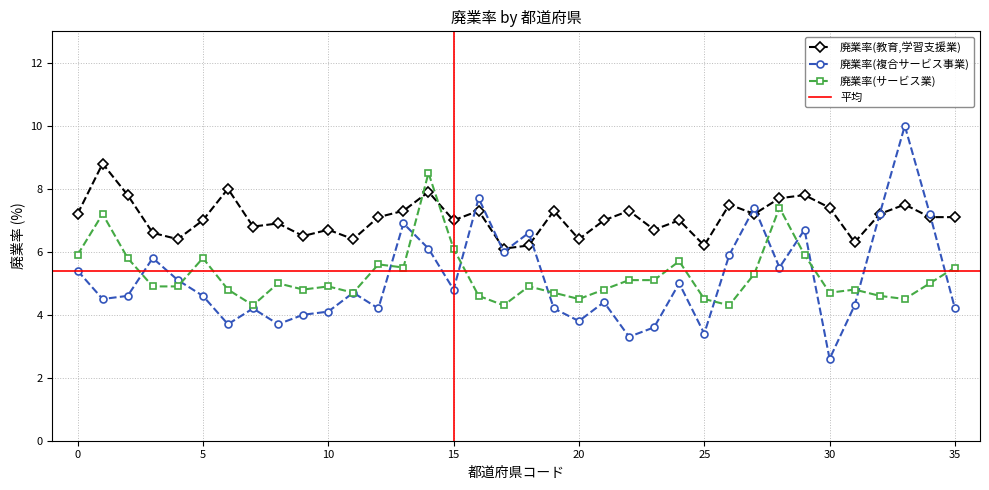

Count the number of data series in this chart.

3